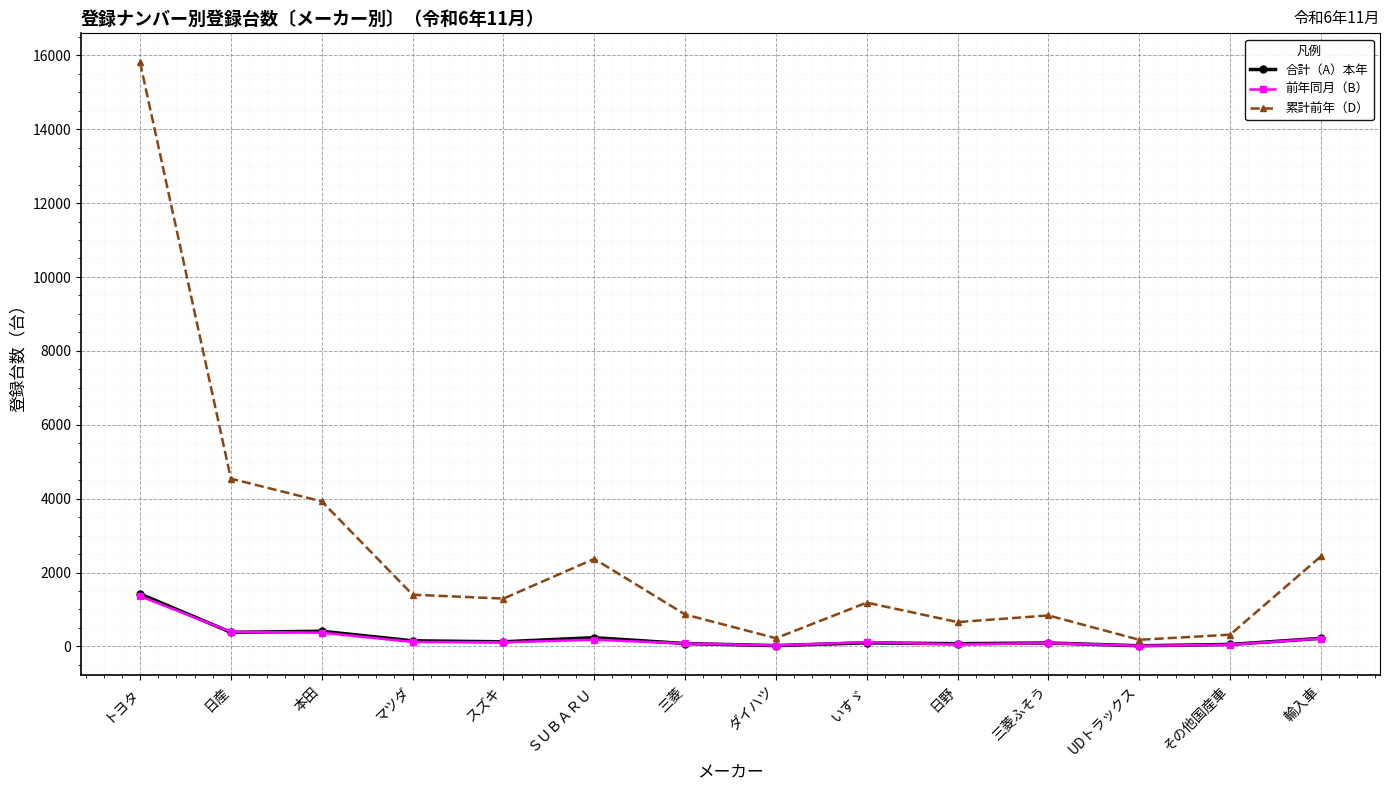

What is the difference between the maximum and minimum values in the 前年同月（B） series?

1343